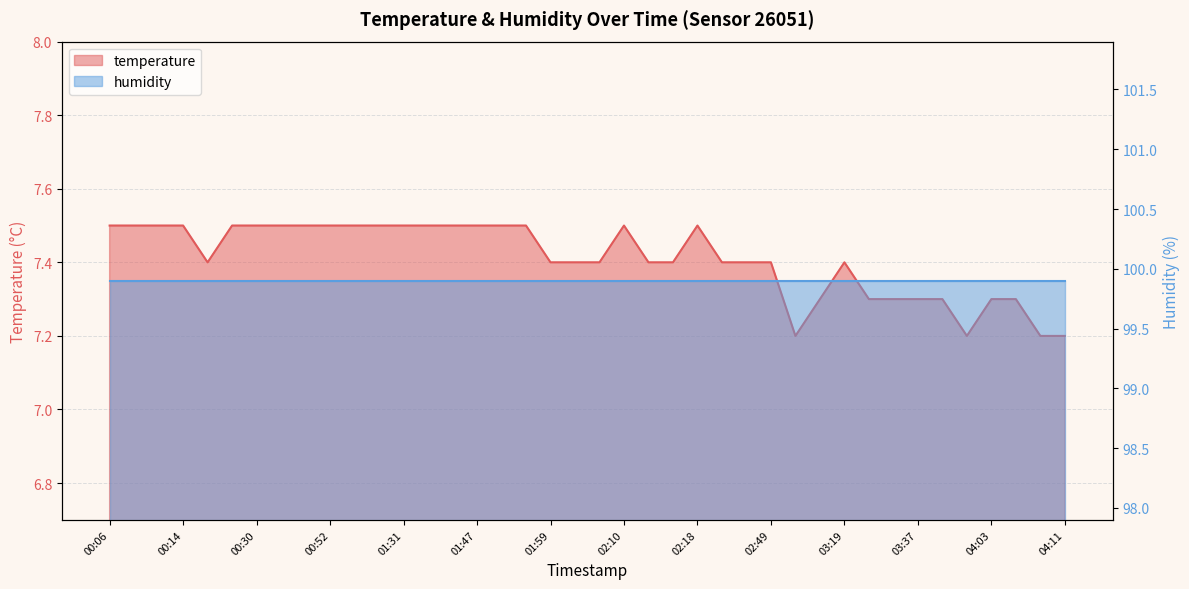

Reading left to right, what are all the values shown in this chart?

00:06=7.5	00:09=7.5	00:12=7.5	00:14=7.5	00:24=7.4	00:27=7.5	00:30=7.5	00:37=7.5	00:40=7.5	00:52=7.5	00:56=7.5	01:28=7.5	01:31=7.5	01:41=7.5	01:44=7.5	01:47=7.5	01:50=7.5	01:53=7.5	01:59=7.4	02:02=7.4	02:07=7.4	02:10=7.5	02:12=7.4	02:15=7.4	02:18=7.5	02:41=7.4	02:44=7.4	02:49=7.4	03:00=7.2	03:16=7.3	03:19=7.4	03:25=7.3	03:28=7.3	03:37=7.3	03:40=7.3	03:57=7.2	04:03=7.3	04:05=7.3	04:08=7.2	04:11=7.2